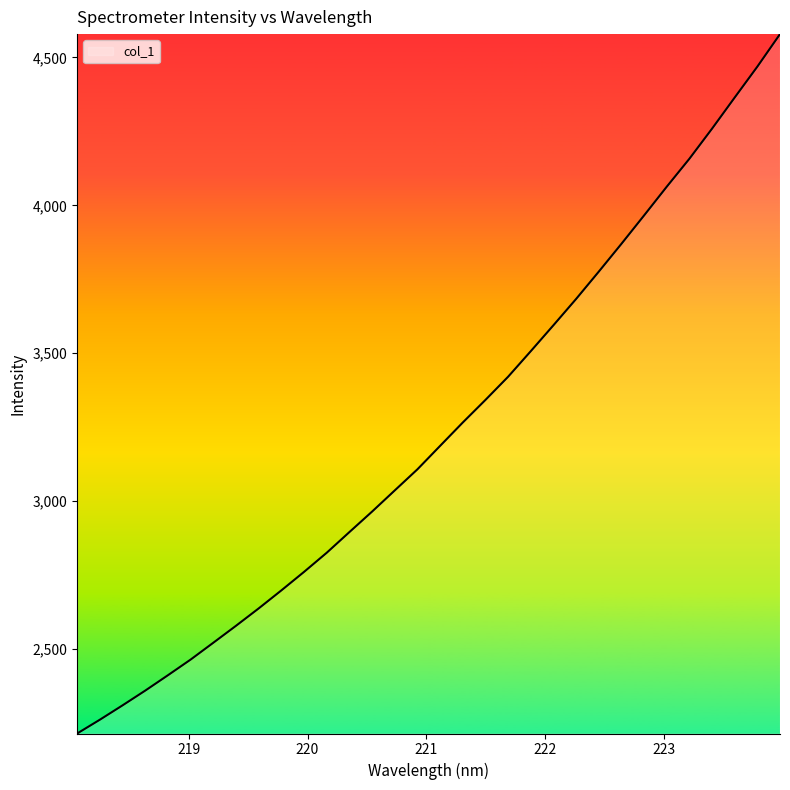

What is the difference between the maximum and minimum values?

2363.7